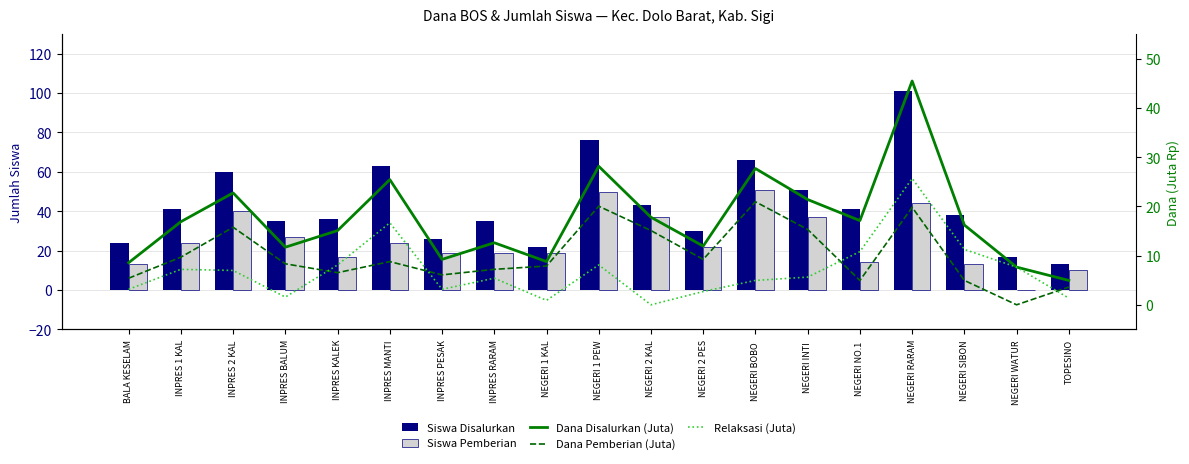

How many data points in Relaksasi (Juta) are less than 5?

8